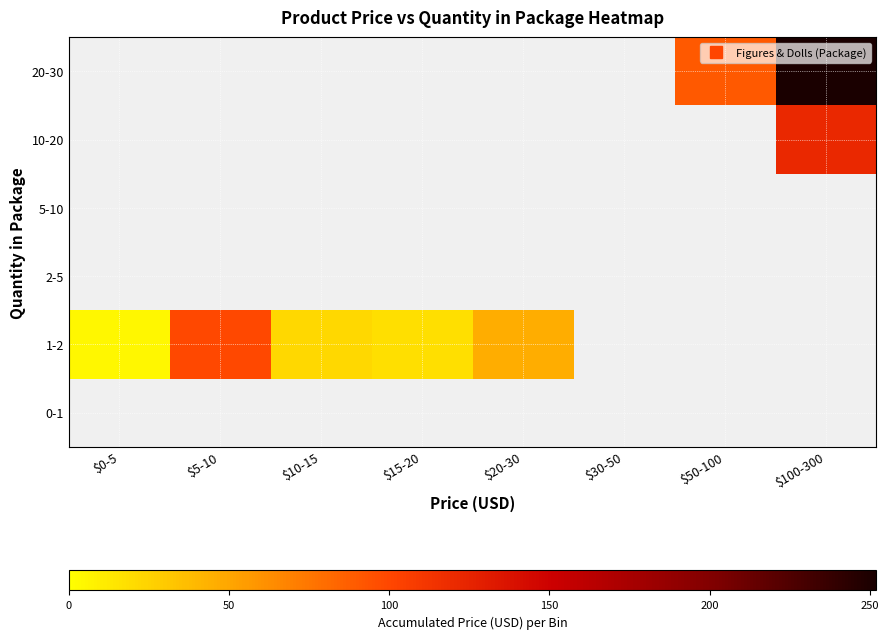

How many positive values does the 10-20 series have?

1